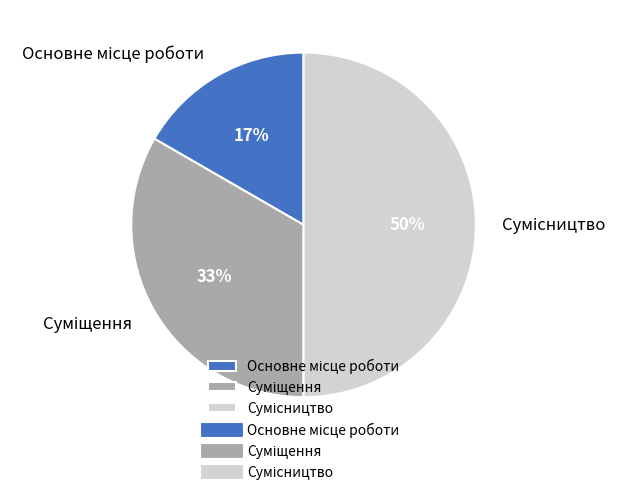

To the nearest percent, what is the average slice percentage?

33%